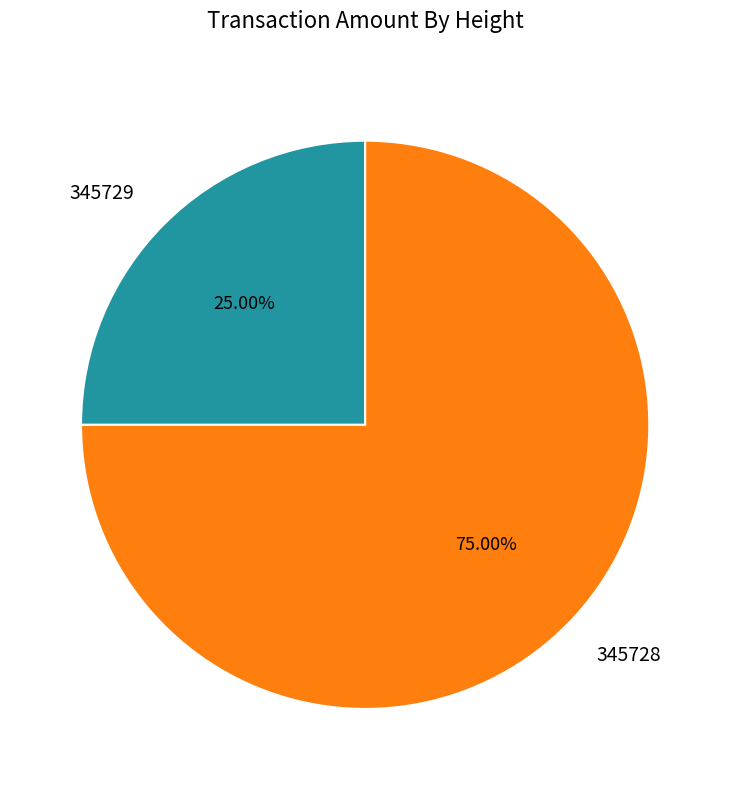

Count the number of slices in the pie.

2